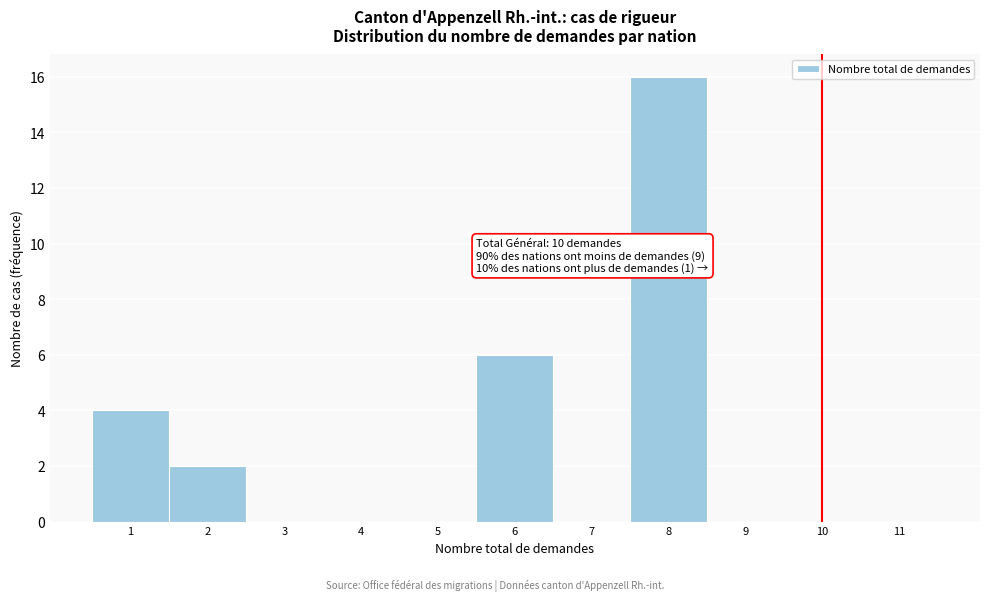

Over which range of the x-axis is the bar tallest?

7.5 to 8.5